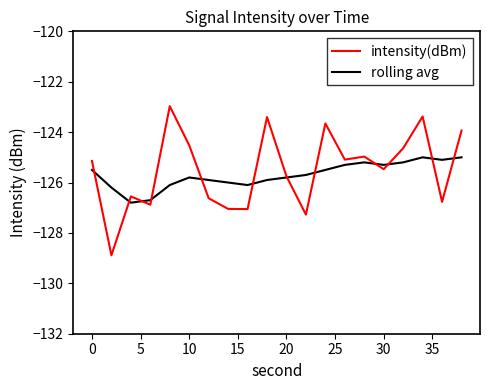

What is the difference between the maximum and minimum values in the rolling avg series?

1.8